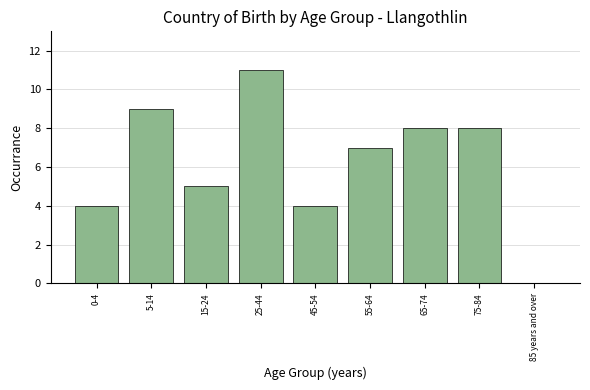

Reading left to right, transcribe all the data shown in this chart.

0-4=4	5-14=9	15-24=5	25-44=11	45-54=4	55-64=7	65-74=8	75-84=8	85 years and over=0